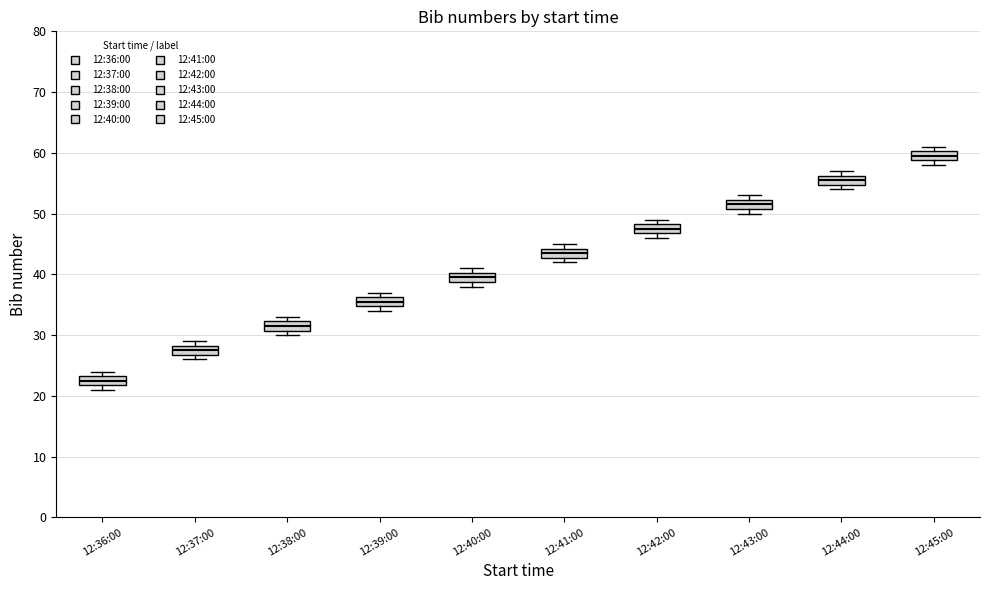

Reading left to right, transcribe this box plot: for each box, give where its median line is, the range the box spans, and where its two whiskers end, as read against the y-axis. The values are not printed on the chart, so give them approximately, as read against the axis.

12:36:00: median 23 (inside the box), box 22 to 23, whiskers 21 to 24
12:37:00: median 28 (inside the box), box 27 to 28, whiskers 26 to 29
12:38:00: median 32 (inside the box), box 31 to 32, whiskers 30 to 33
12:39:00: median 36 (inside the box), box 35 to 36, whiskers 34 to 37
12:40:00: median 40 (inside the box), box 39 to 40, whiskers 38 to 41
12:41:00: median 44 (inside the box), box 43 to 44, whiskers 42 to 45
12:42:00: median 48 (inside the box), box 47 to 48, whiskers 46 to 49
12:43:00: median 52 (inside the box), box 51 to 52, whiskers 50 to 53
12:44:00: median 56 (inside the box), box 55 to 56, whiskers 54 to 57
12:45:00: median 60 (inside the box), box 59 to 60, whiskers 58 to 61